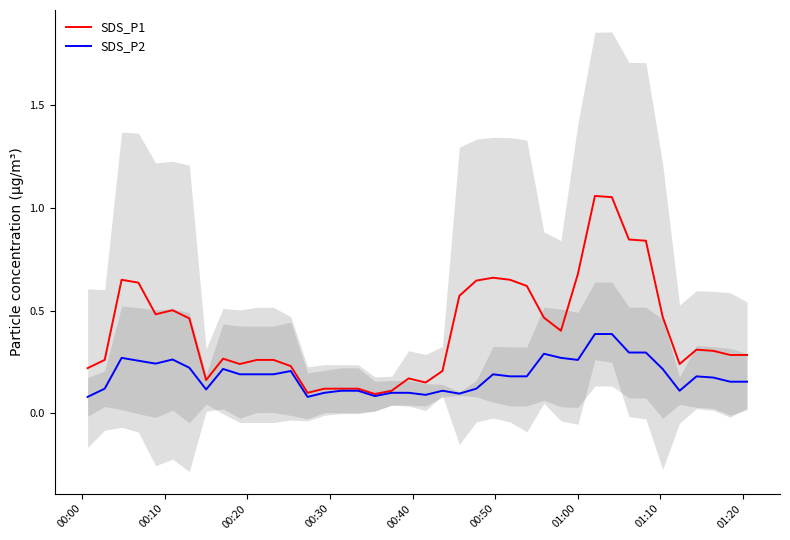

True or false: SDS_P2 and SDS_P1 intersect in this chart.

False